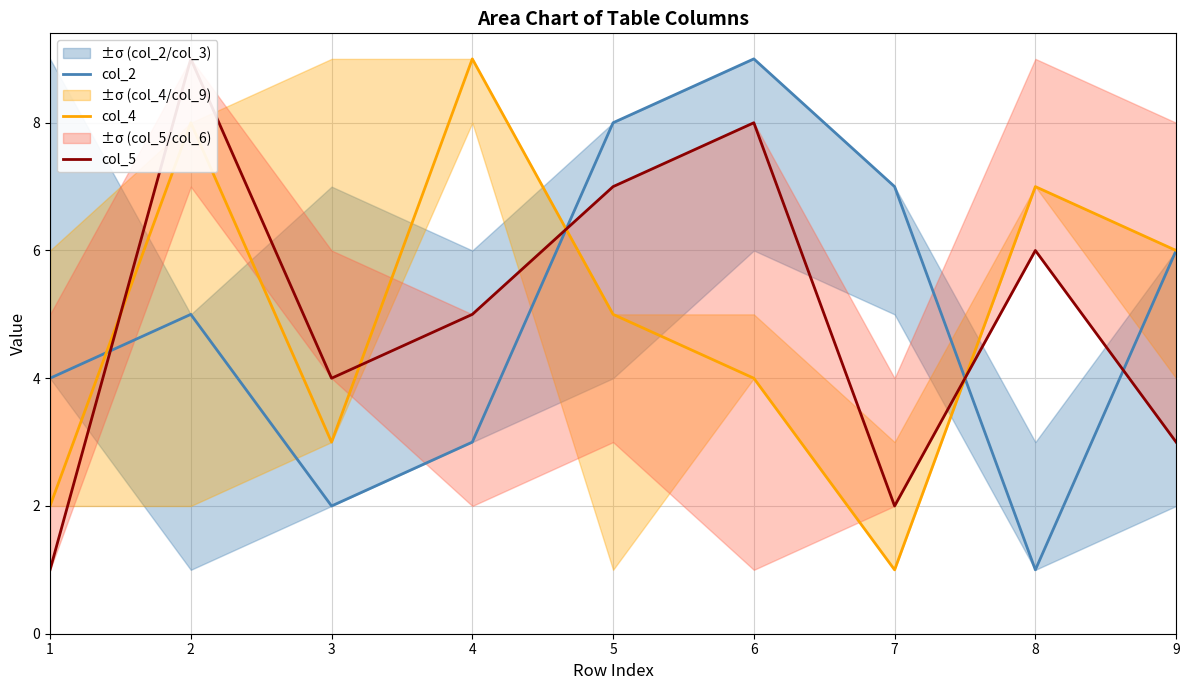

True or false: col_5 has a value of 2 at 1.

False